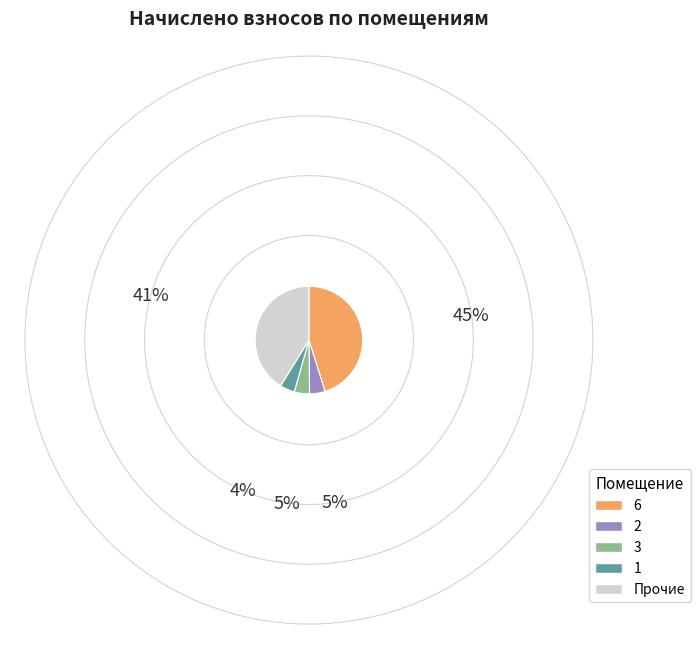

Is there any slice that represents more than half of the pie?

No